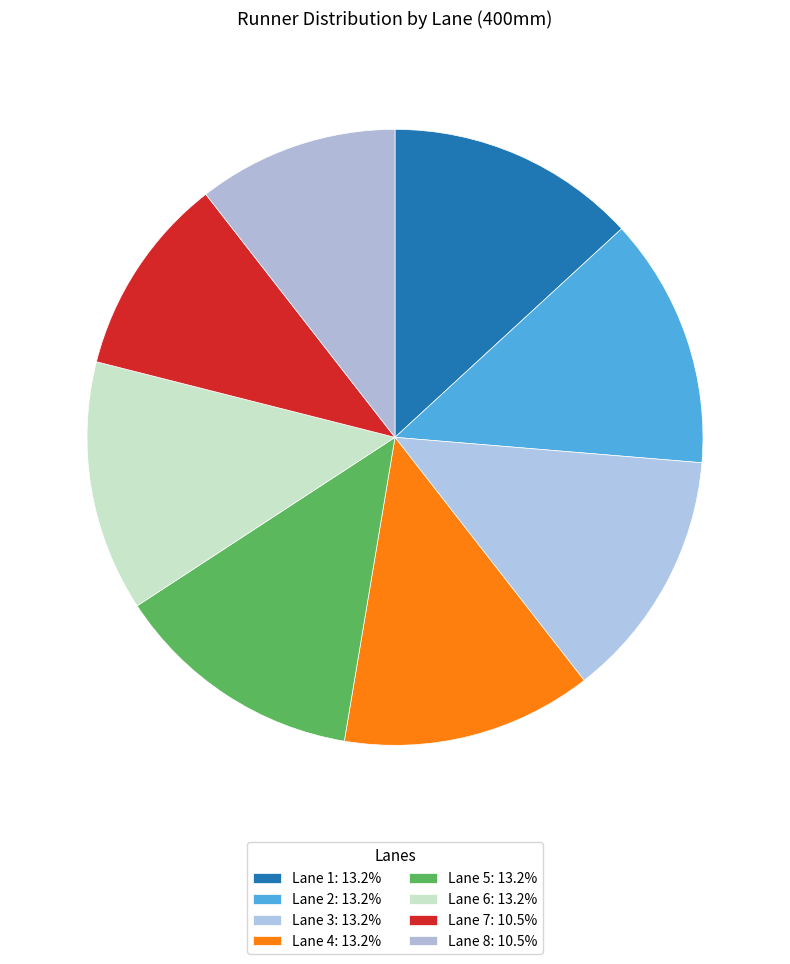

How many segments does this pie chart have?

8